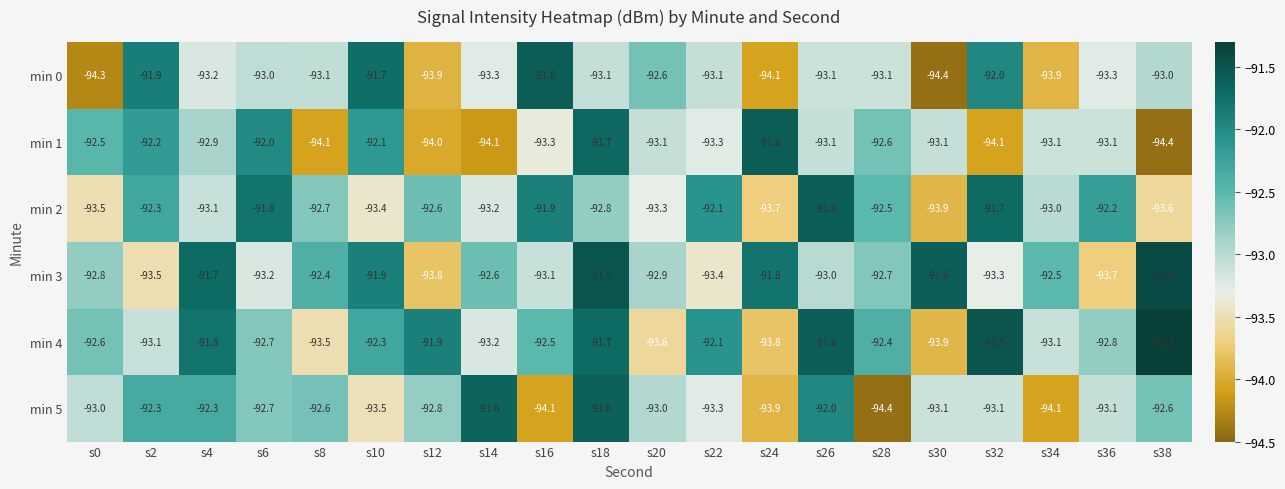

What is the spread (max minus min) of values at s16?

2.5